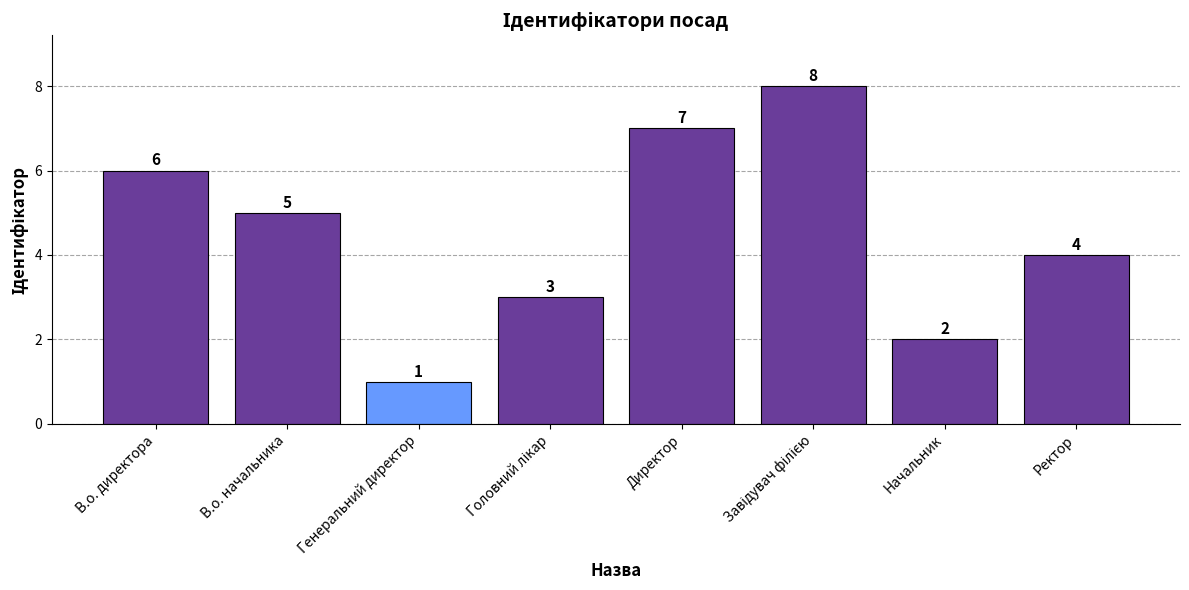

At which label does the data first exceed 5?

В.о. директора